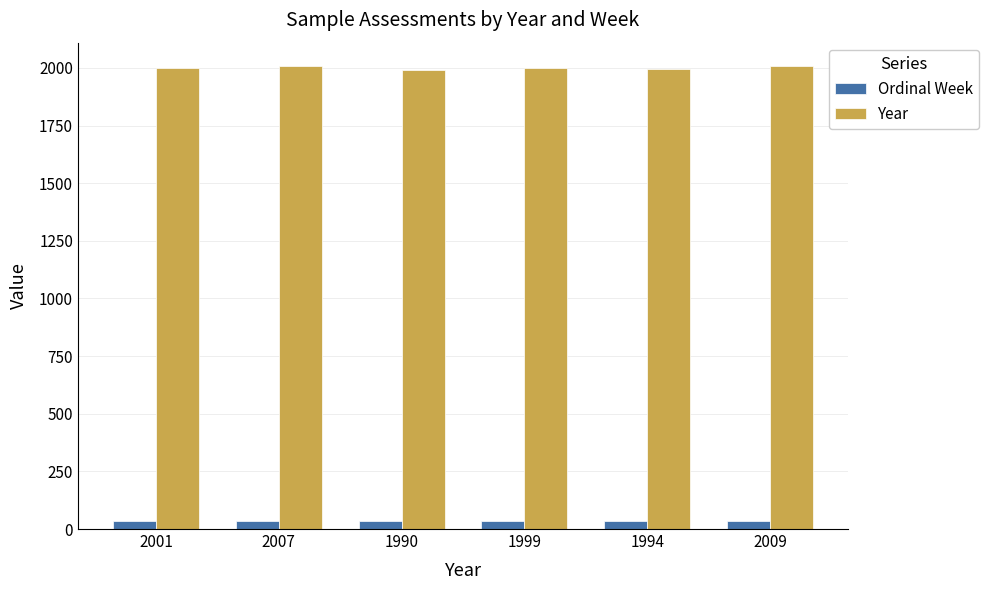

What is the difference between the maximum and minimum values in the Year series?

19